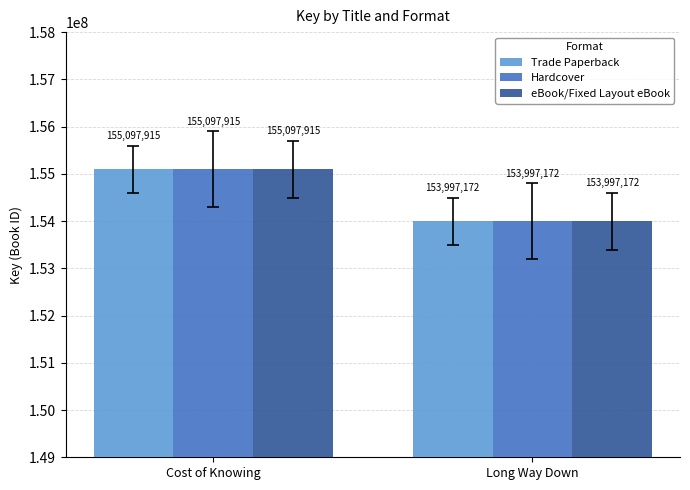

Count the eBook/Fixed Layout eBook values in the range 153997172 to 155097915.

2